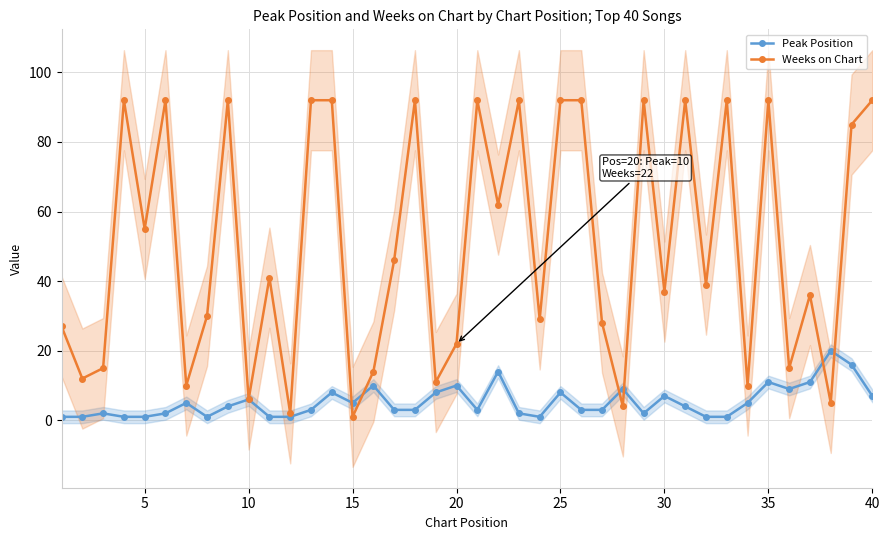

What is the maximum value for Weeks on Chart?

92